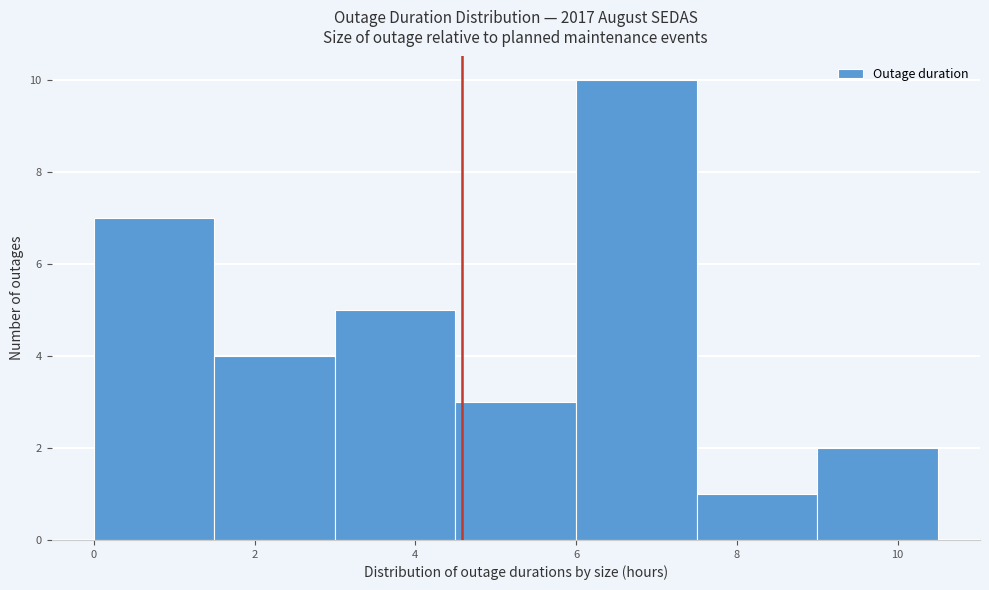

Reading left to right, list every bar in this chart as the range it spans on the x-axis followed by its height. Neither the bar edges nor the heights are printed on the chart, so give them approximately, as read against the axes.

0.0 to 1.5: 7
1.5 to 3.0: 4
3.0 to 4.5: 5
4.5 to 6.0: 3
6.0 to 7.5: 10
7.5 to 9.0: 1
9.0 to 10.5: 2